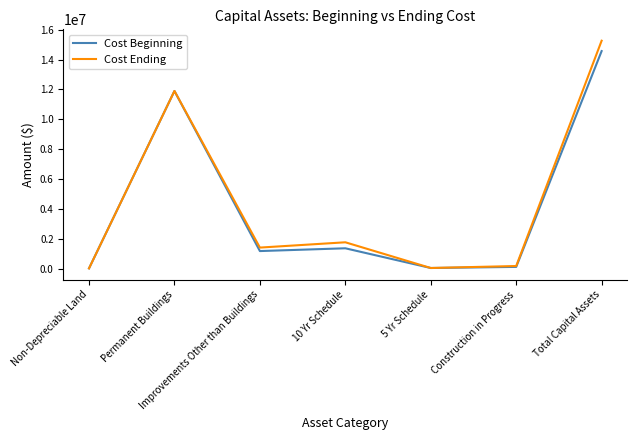

What is the total value across all series at 10 Yr Schedule?

3110303